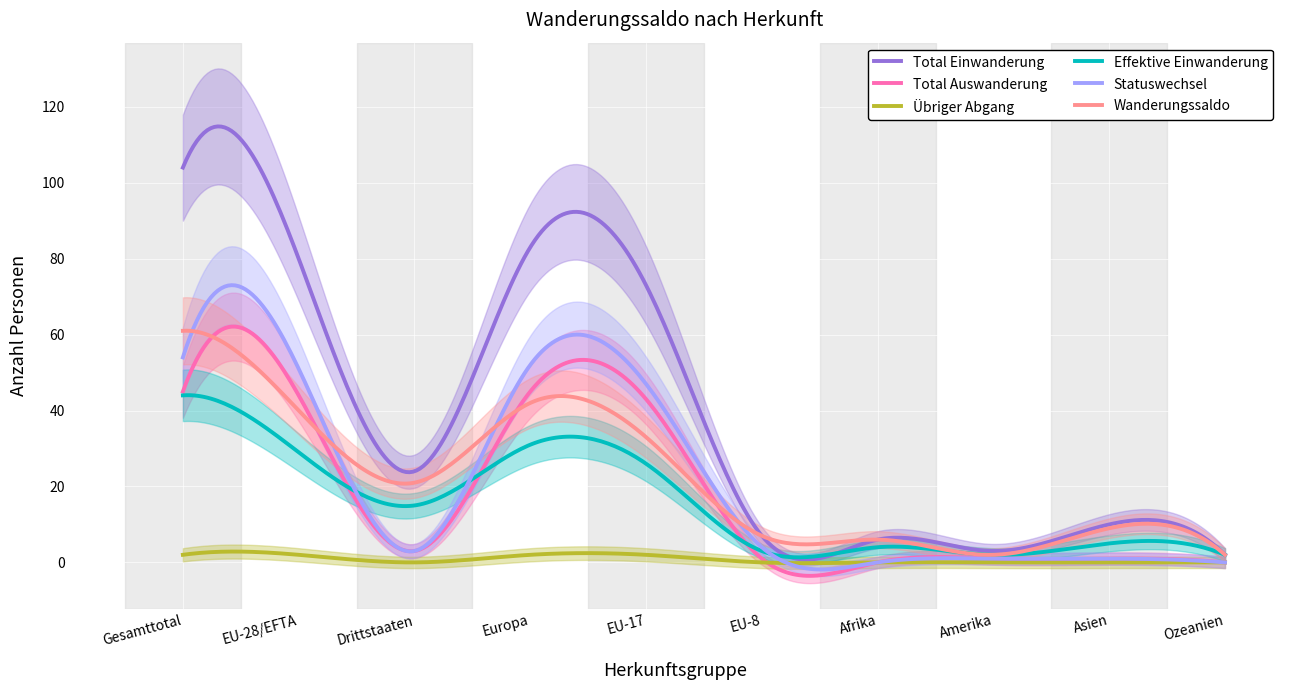

How many series are shown in this chart?

6